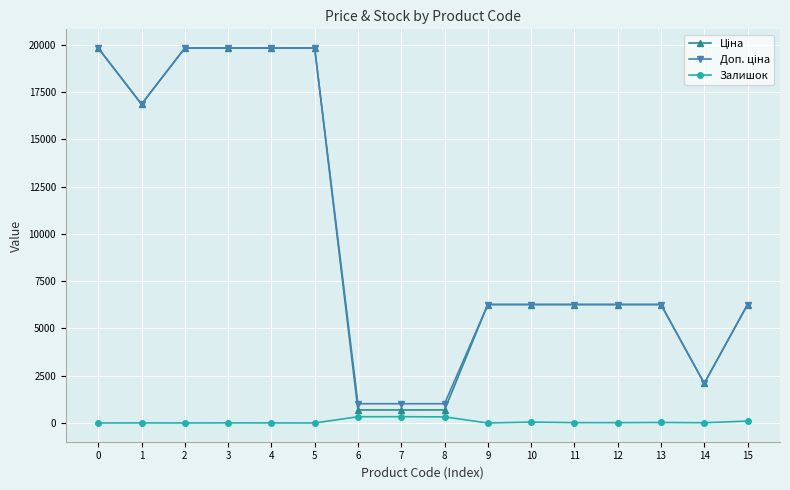

What is the spread (max minus min) of values at 5?

19831.1